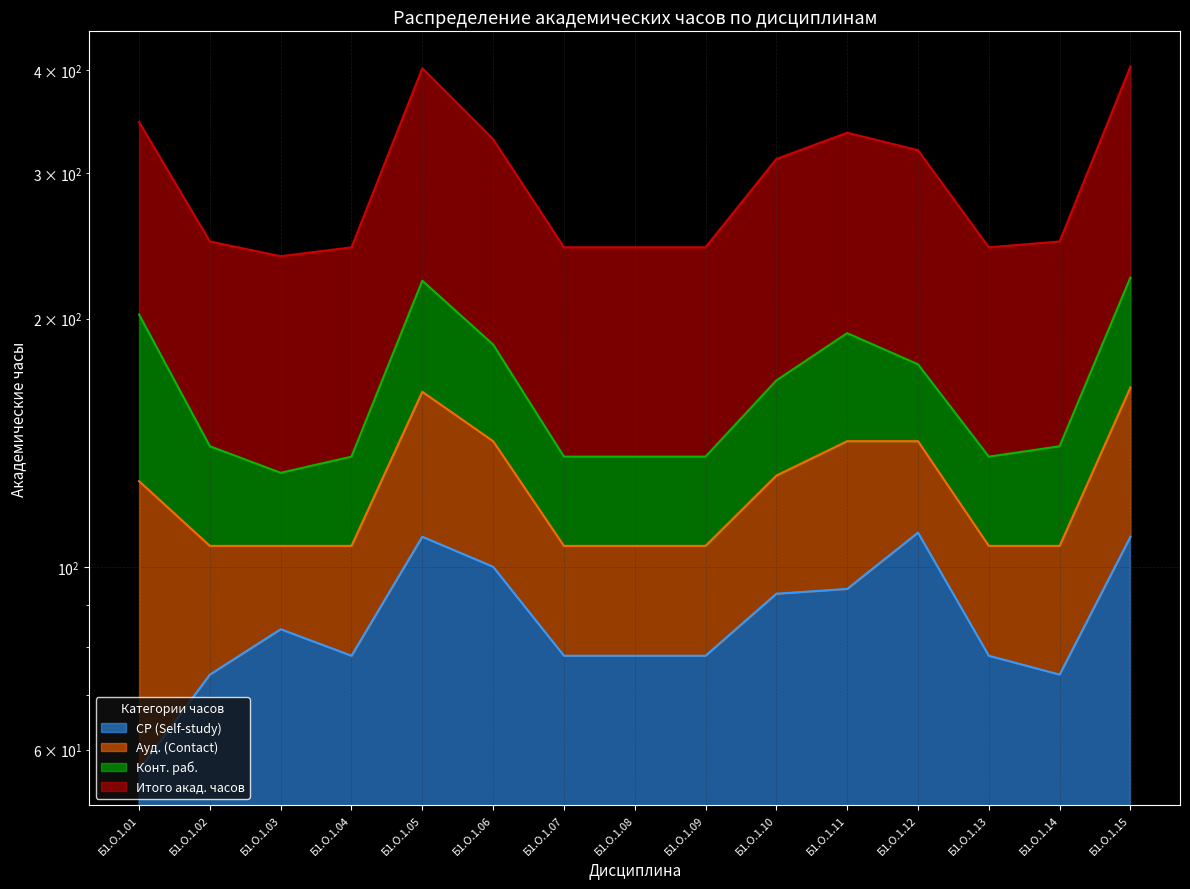

What value does the СР (Self-study) series have at Б1.О.1.03?

84.0